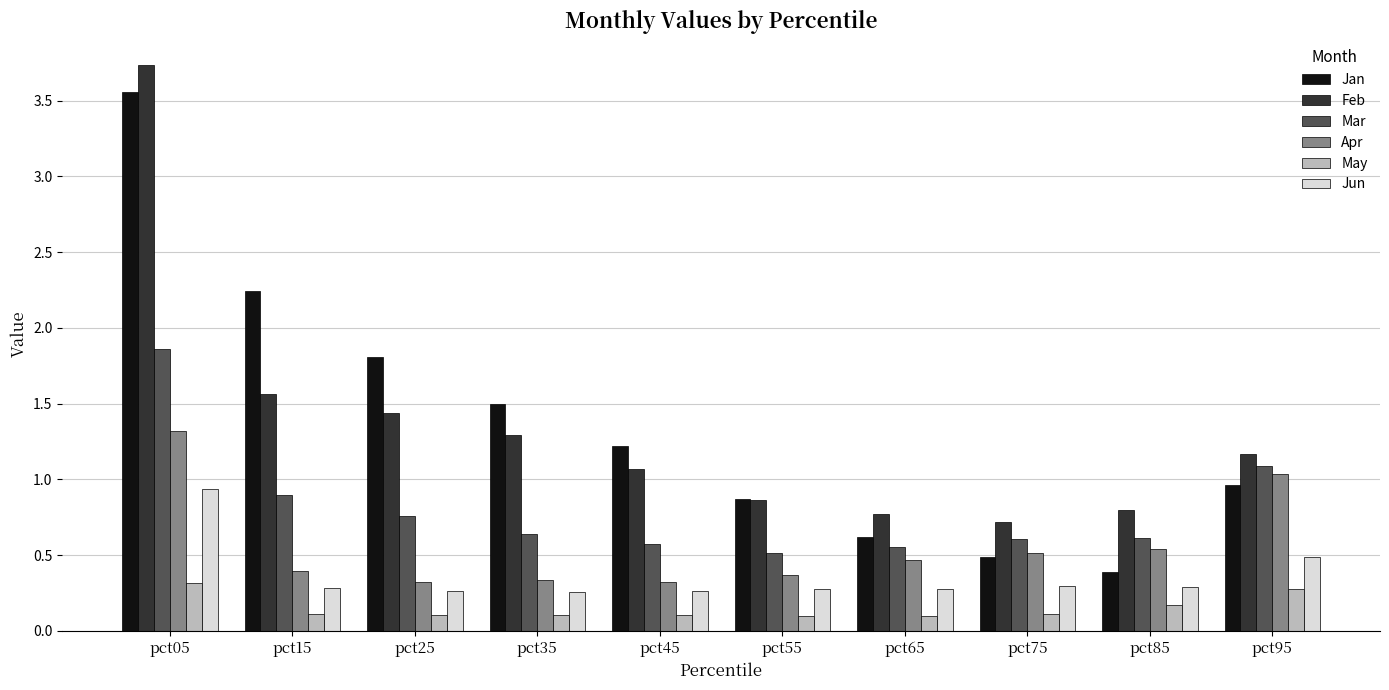

At how many categories does at least one series exceed 3?

1